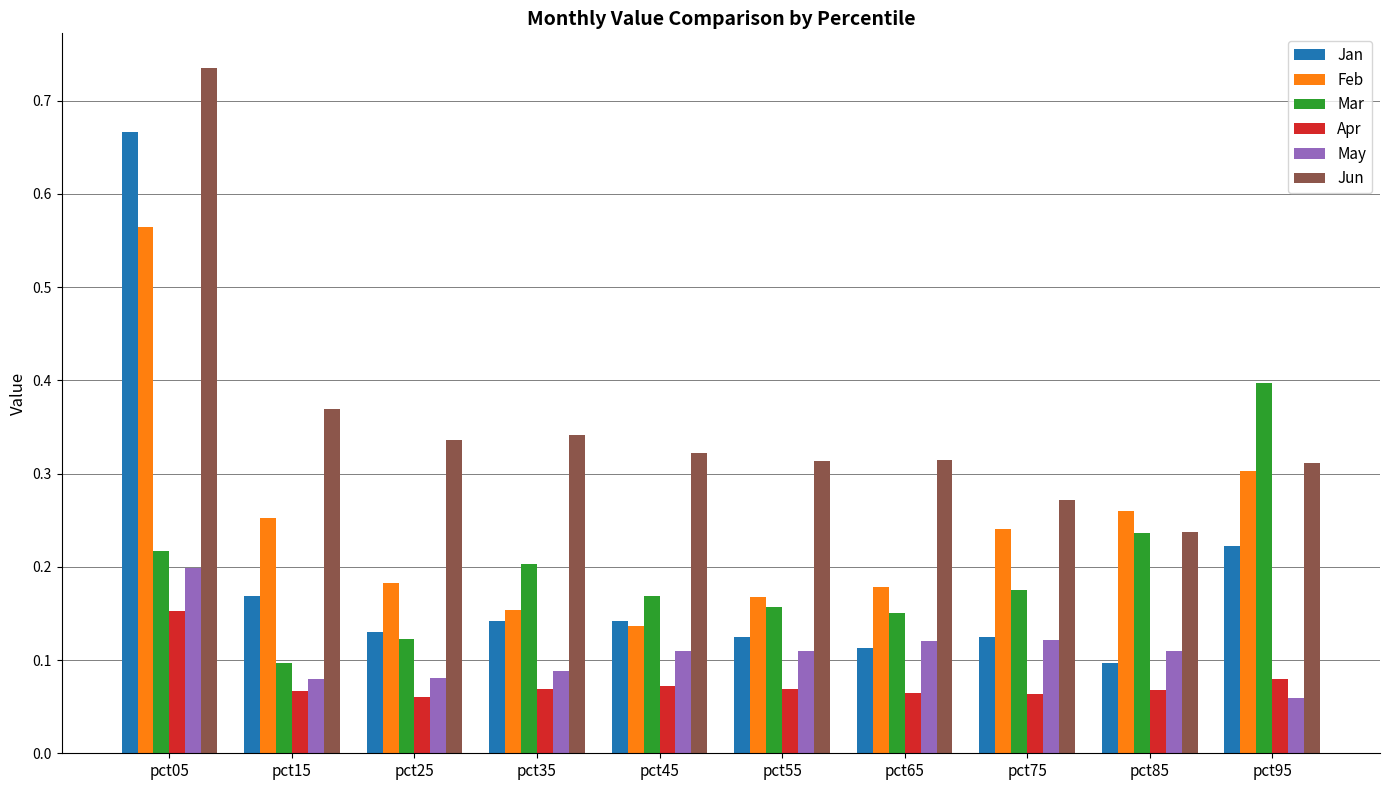

Rank the series by their maximum value, from highest to lowest.

Jun, Jan, Feb, Mar, May, Apr